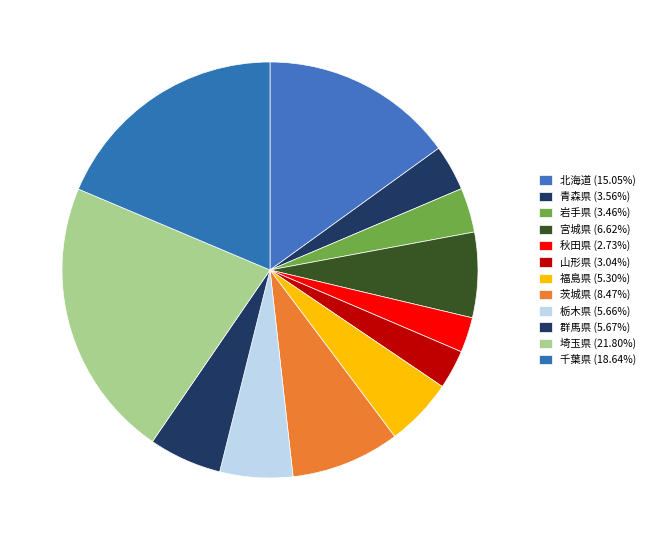

What percentage is the 茨城県 slice, to the nearest percent?

8%